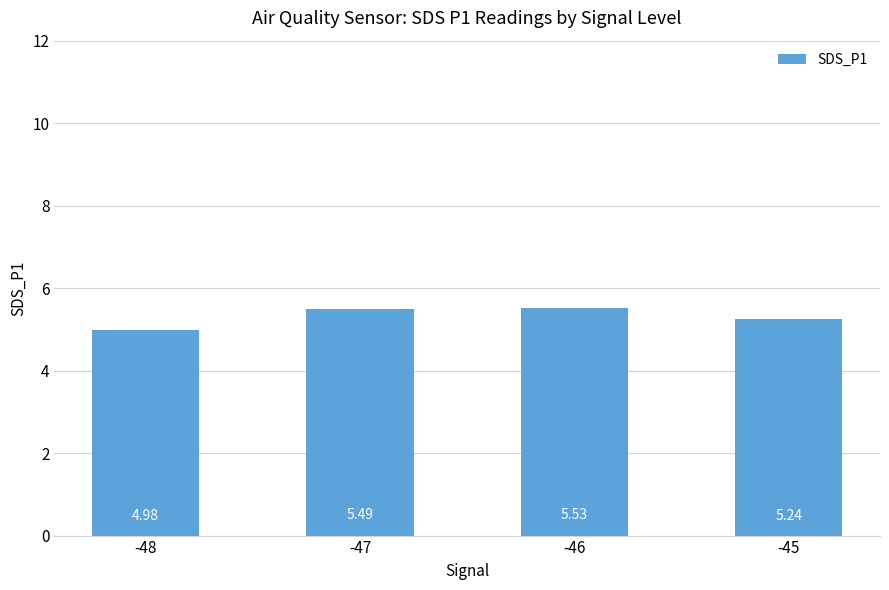

What is the sum of the values at -46 and -45?

10.8